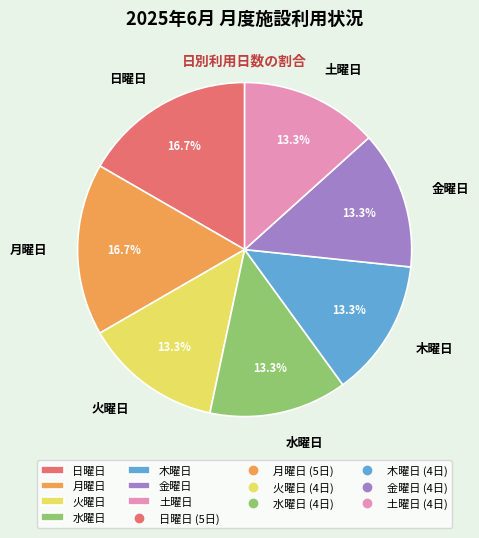

Combined, do 水曜日 and 土曜日 account for over 50%?

No